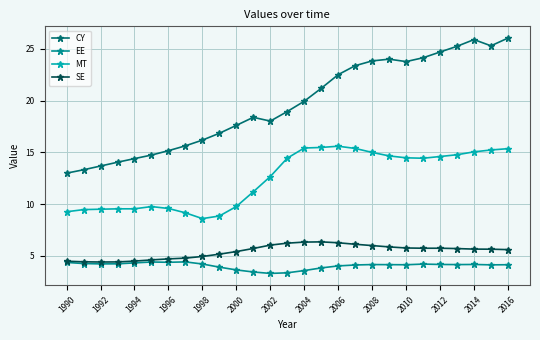

List the series in order of their peak value, highest first.

CY, MT, SE, EE